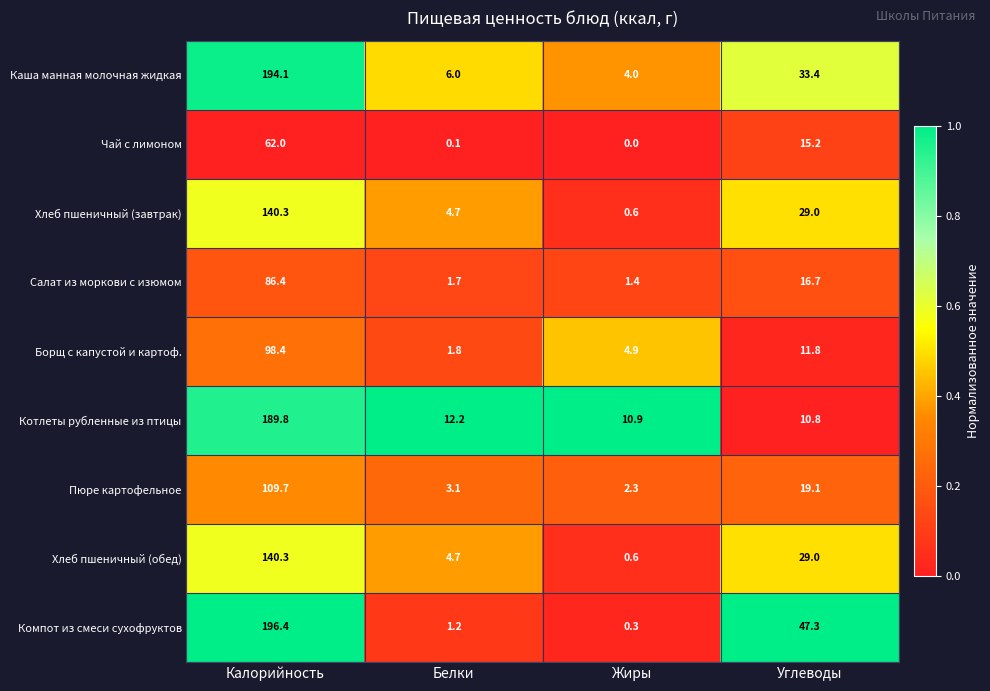

What is the spread (max minus min) of values at Жиры?

10.9